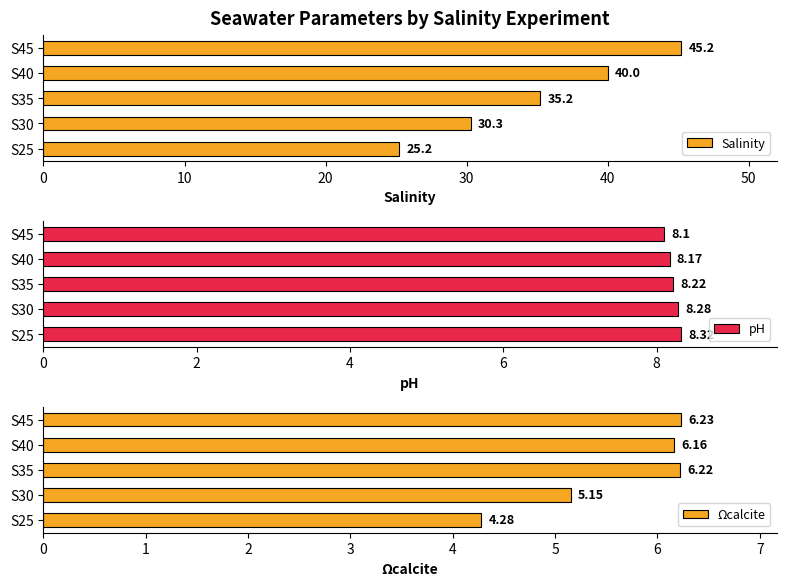

What is the average value of the Salinity series?

35.2